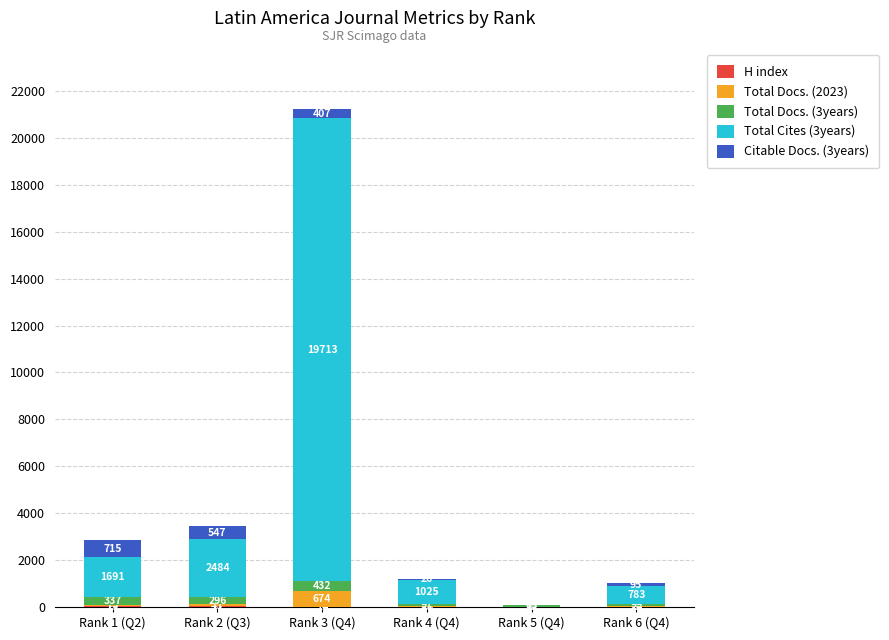

What is the total value across all series at Rank 2 (Q3)?

3449